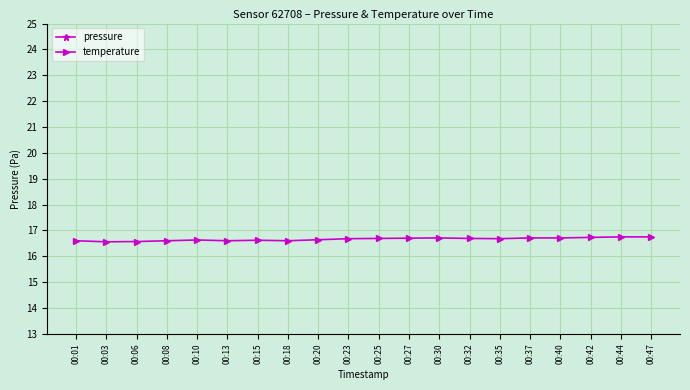

Which series has the largest total across all categories?

temperature